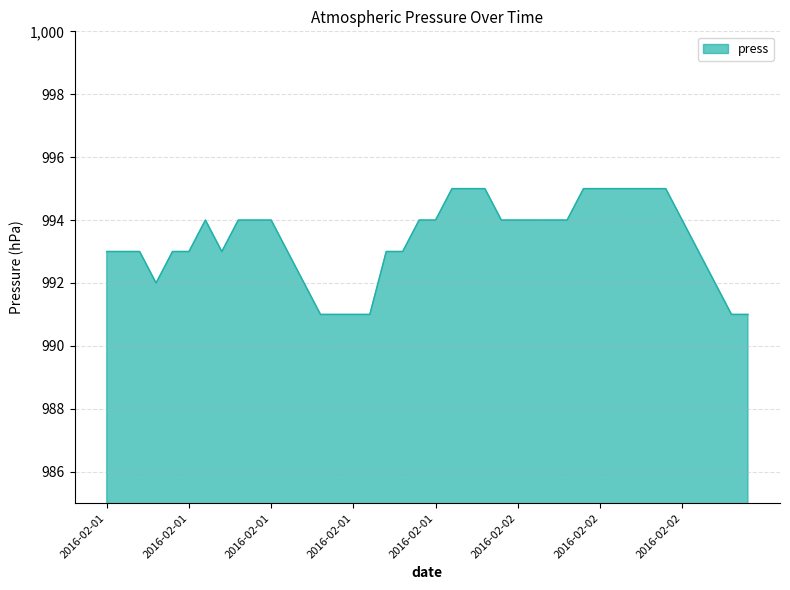

What is the greatest value displayed?

995